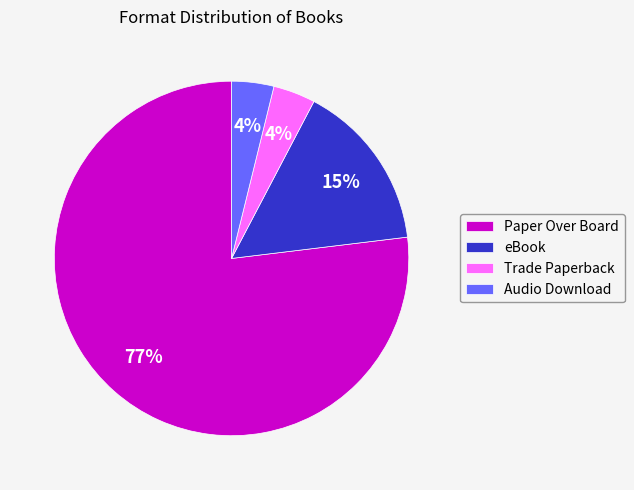

What is the largest slice in the pie chart?

Paper Over Board